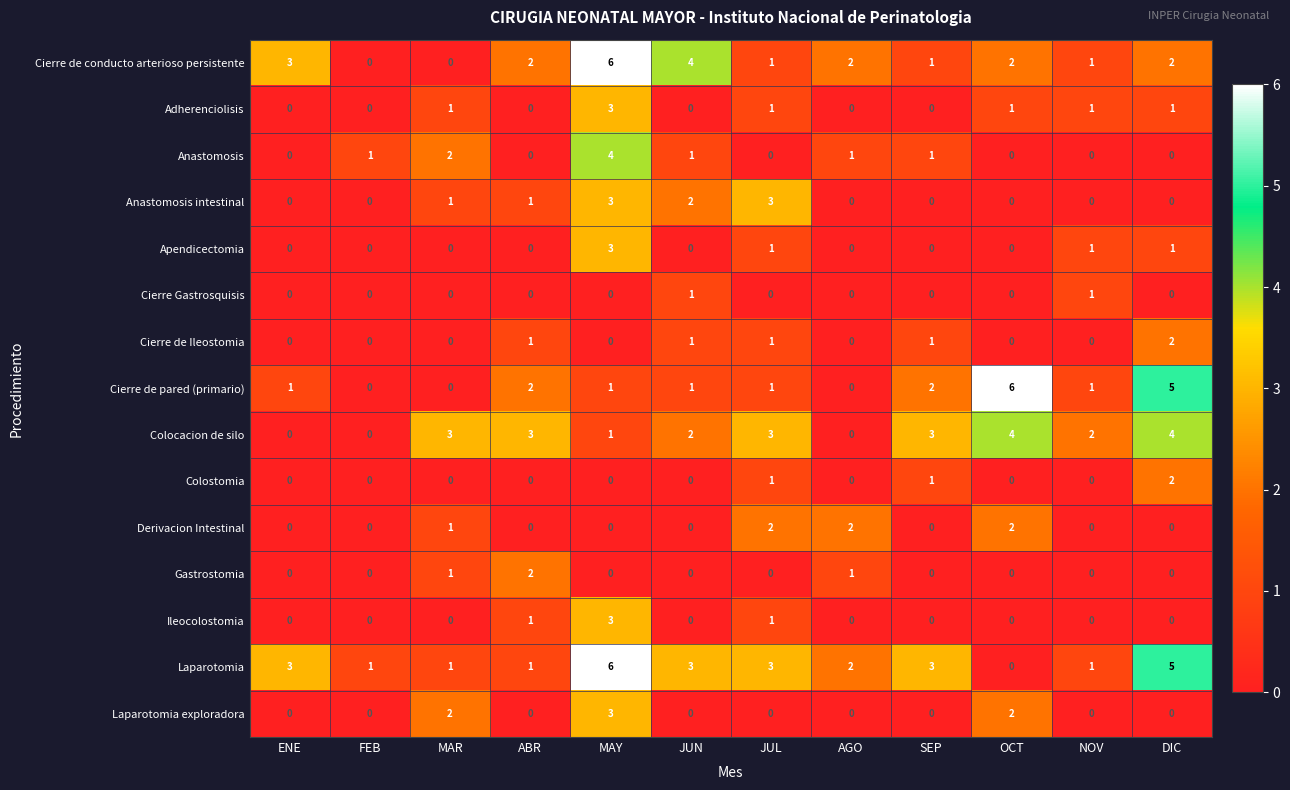

How many distinct data groups are displayed?

15